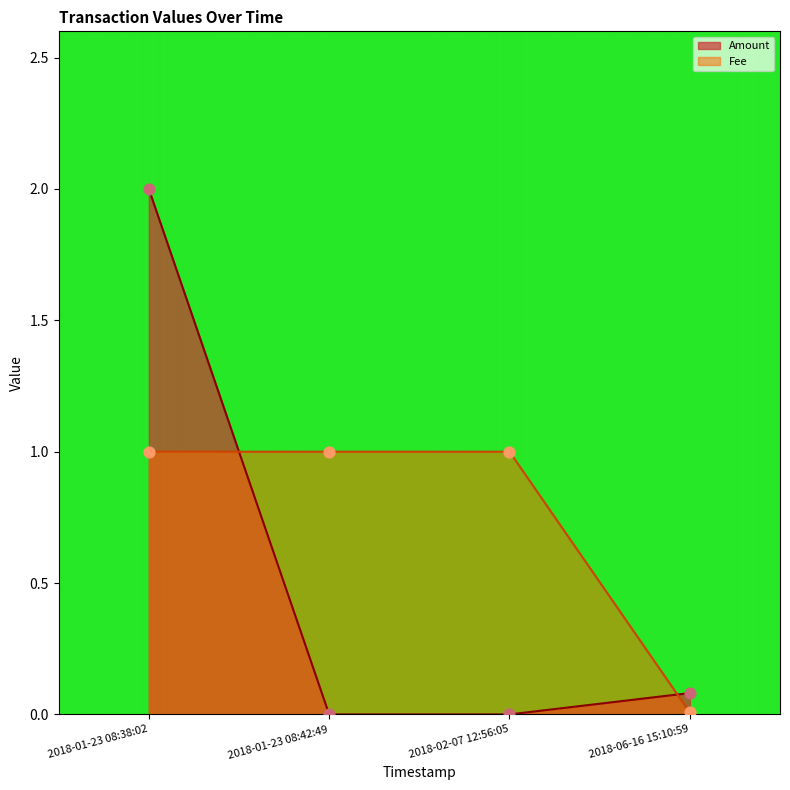

What is the total value across all series at 2018-06-16 15:10:59?

0.1